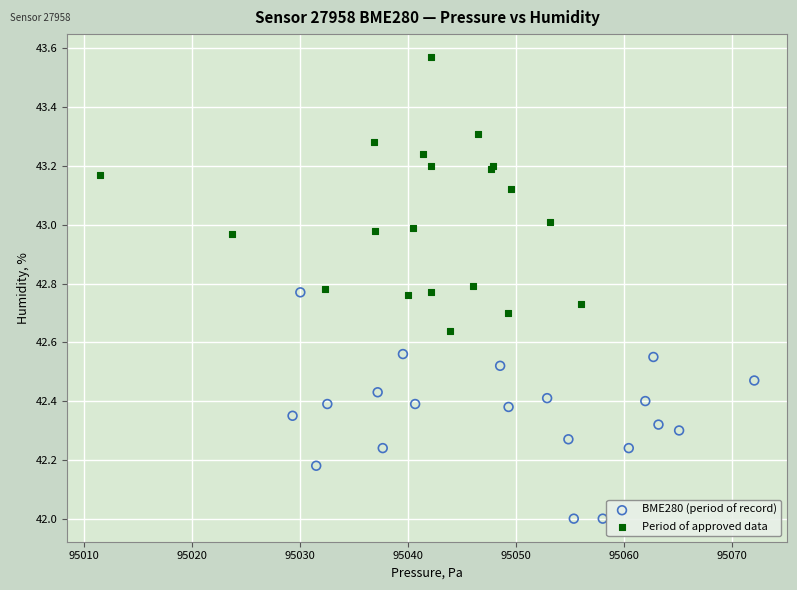

Which series reaches the minimum Y coordinate?

BME280 (period of record)